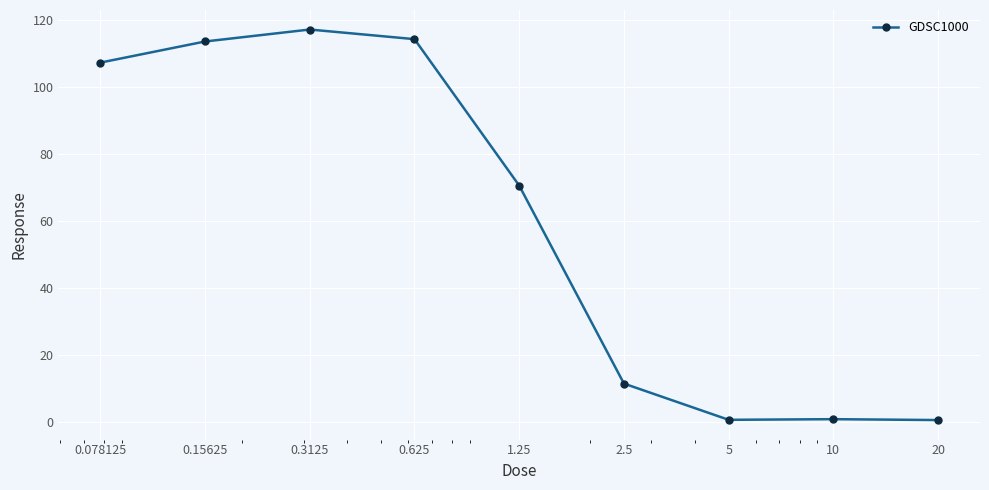

Does the chart have visible grid lines?

Yes